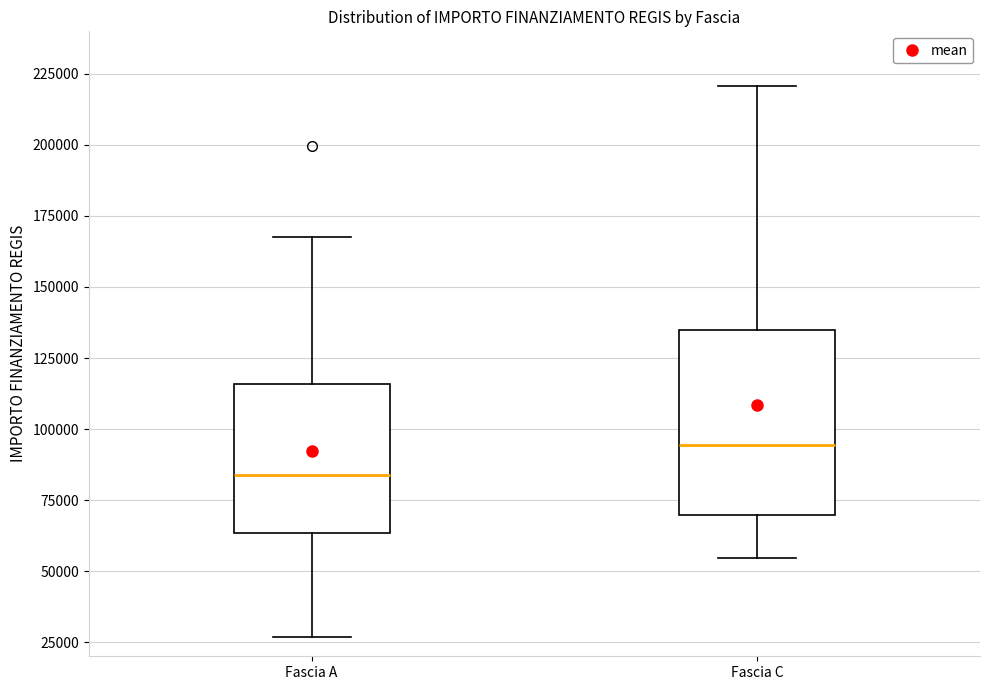

Where is the upper edge of the box for Fascia A on the y-axis? The values are not printed on the chart, so give them approximately, as read against the axis.

115000